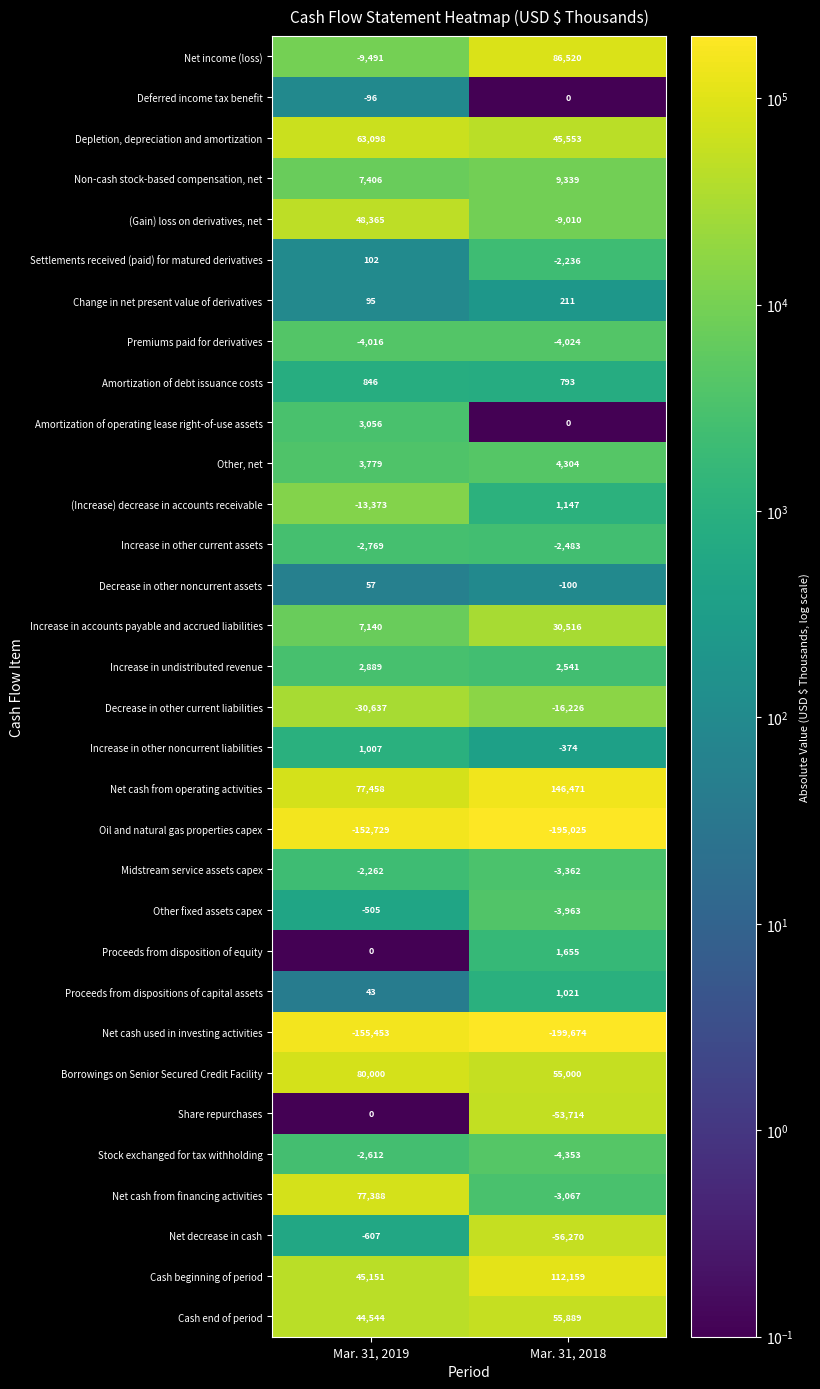

Between Mar. 31, 2019 and Mar. 31, 2018, which series saw the biggest shift?

Net income (loss)